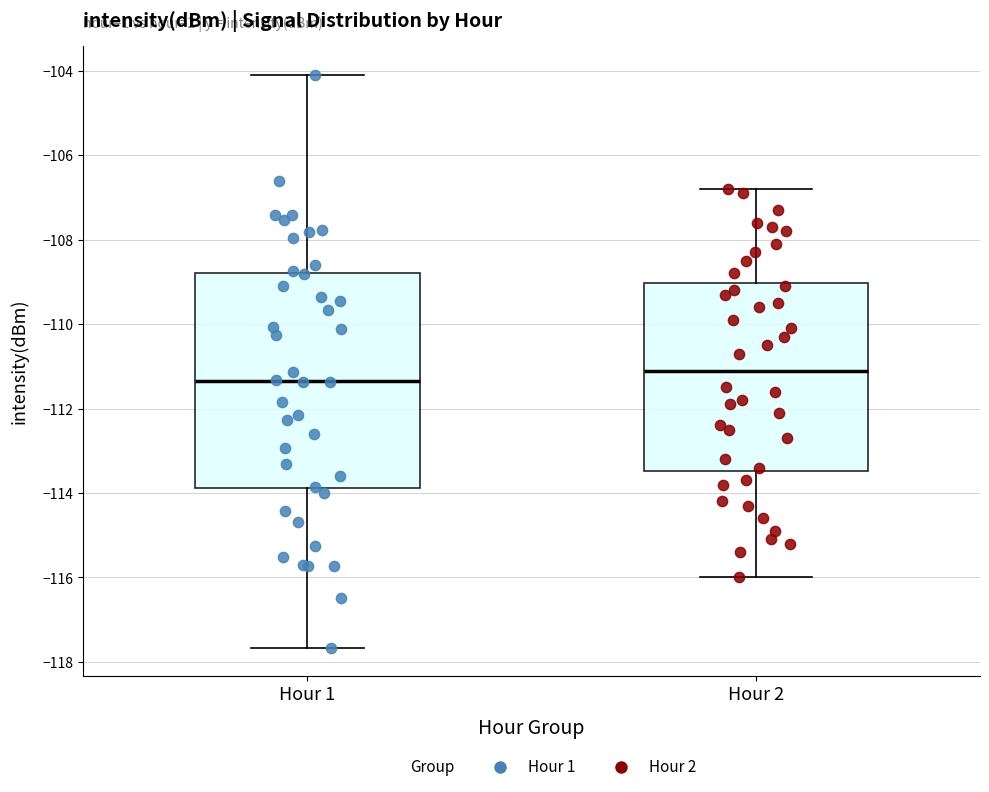

Which box's median line is the lowest?

Hour 1